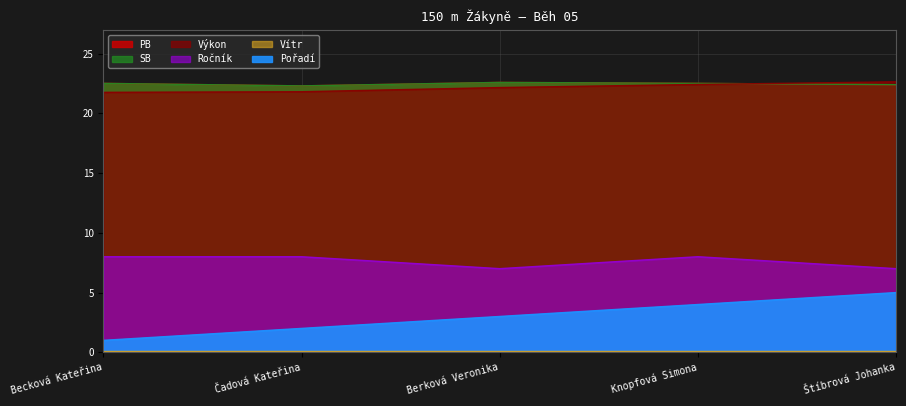

Reading left to right, extract all data points from this chart.

Pořadí: Becková Kateřina=1.0	Čadová Kateřina=2.0	Berková Veronika=3.0	Knopfová Simona=4.0	Štíbrová Johanka=5.0
Výkon: Becková Kateřina=21.8	Čadová Kateřina=21.8	Berková Veronika=22.2	Knopfová Simona=22.4	Štíbrová Johanka=22.6
PB: Becková Kateřina=22.5	Čadová Kateřina=22.3	Berková Veronika=22.6	Knopfová Simona=22.5	Štíbrová Johanka=22.4
SB: Becková Kateřina=22.5	Čadová Kateřina=22.3	Berková Veronika=22.6	Knopfová Simona=22.5	Štíbrová Johanka=22.4
Ročník: Becková Kateřina=8.0	Čadová Kateřina=8.0	Berková Veronika=7.0	Knopfová Simona=8.0	Štíbrová Johanka=7.0